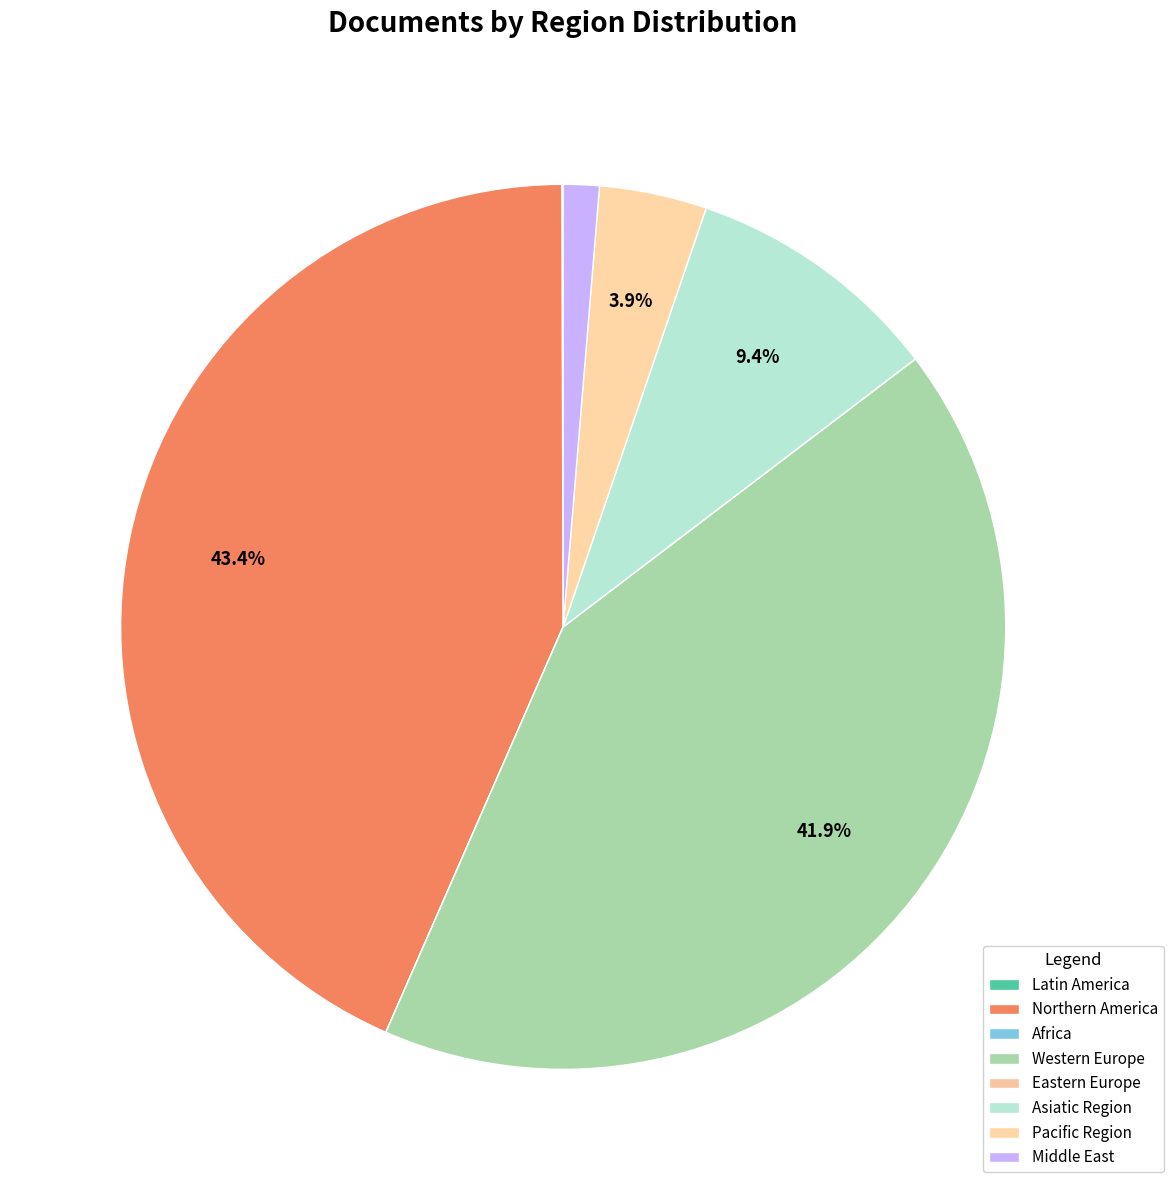

Does Western Europe represent more than half of the total?

No